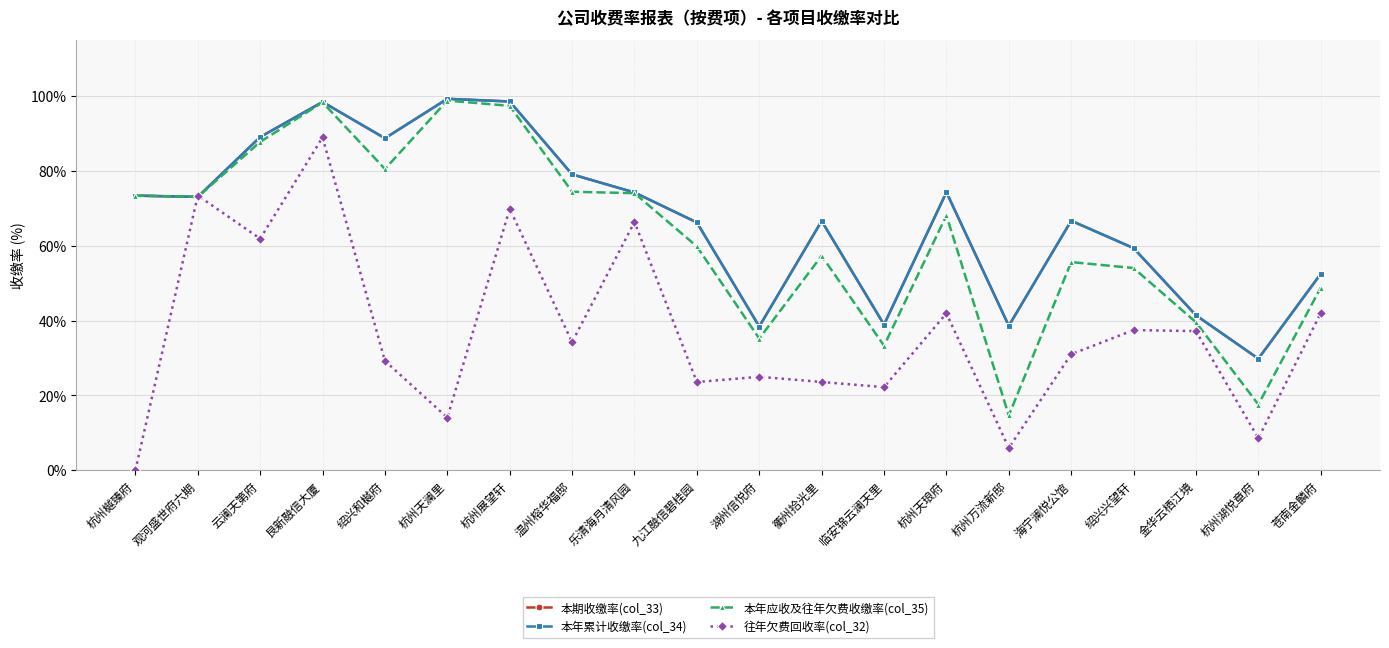

Is it true that 往年欠费回收率(col_32) equals 14.1 at 杭州天澜里?

True